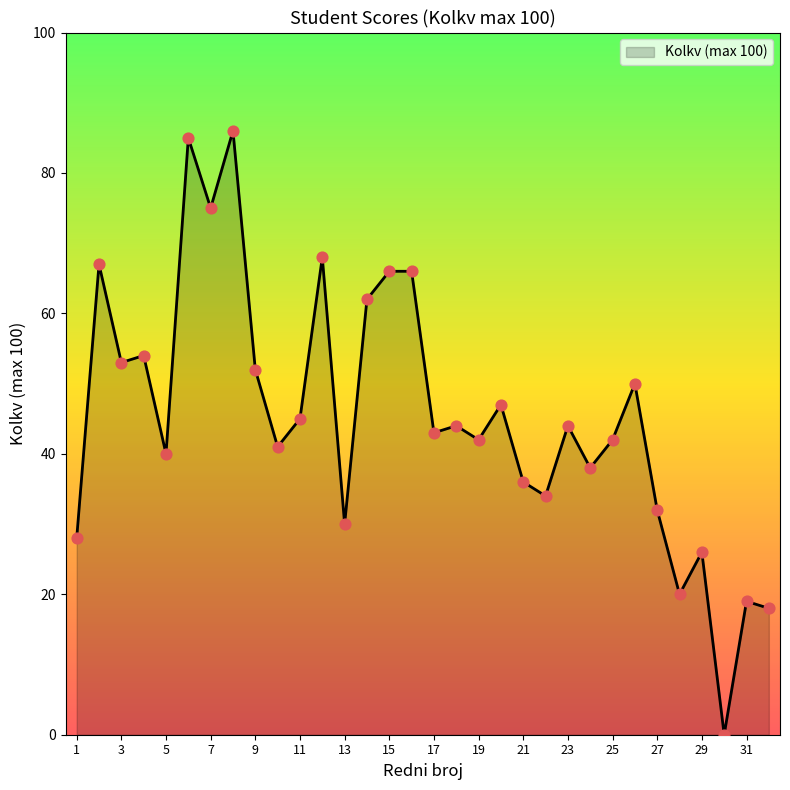

What is the difference between the maximum and minimum values?

86